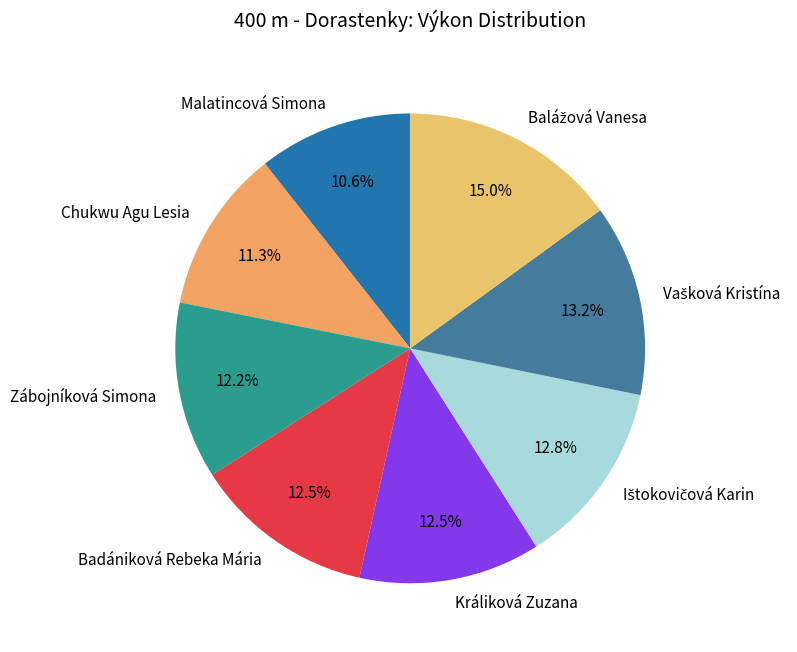

Between Badániková Rebeka Mária and Malatincová Simona, which is larger?

Badániková Rebeka Mária